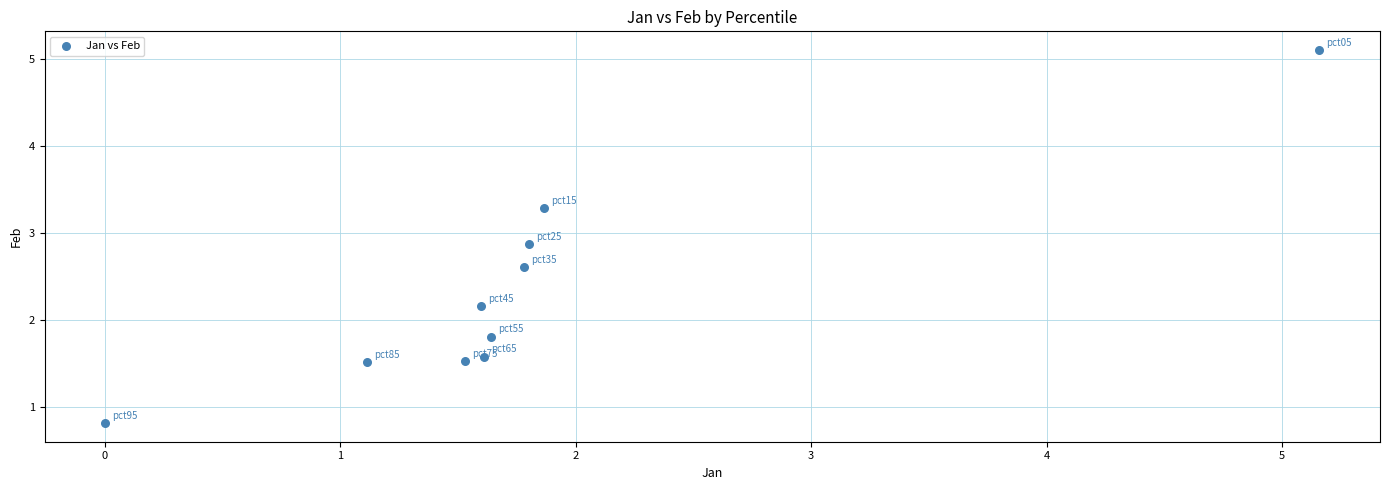

What is the range of Y values (max minus min)?

4.3